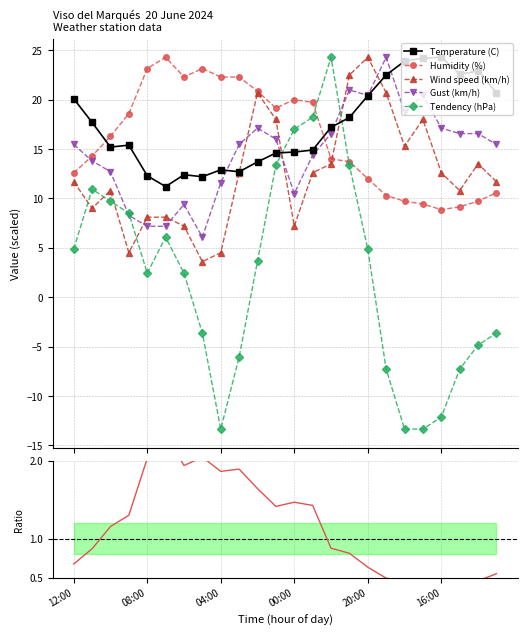

True or false: Temperature (C) has more than 0 points higher than both neighbors.

True